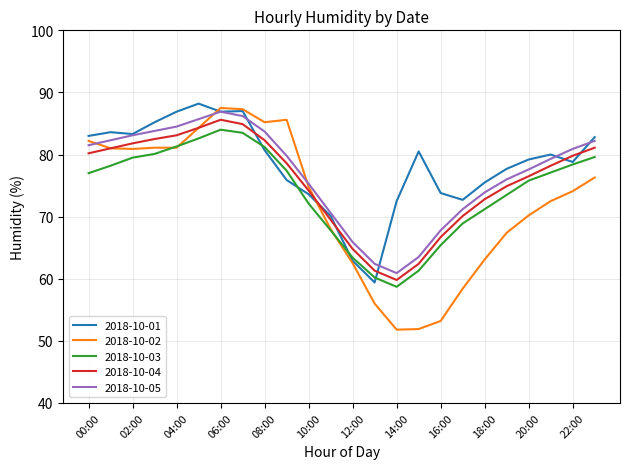

True or false: 2018-10-03 and 2018-10-05 intersect in this chart.

False